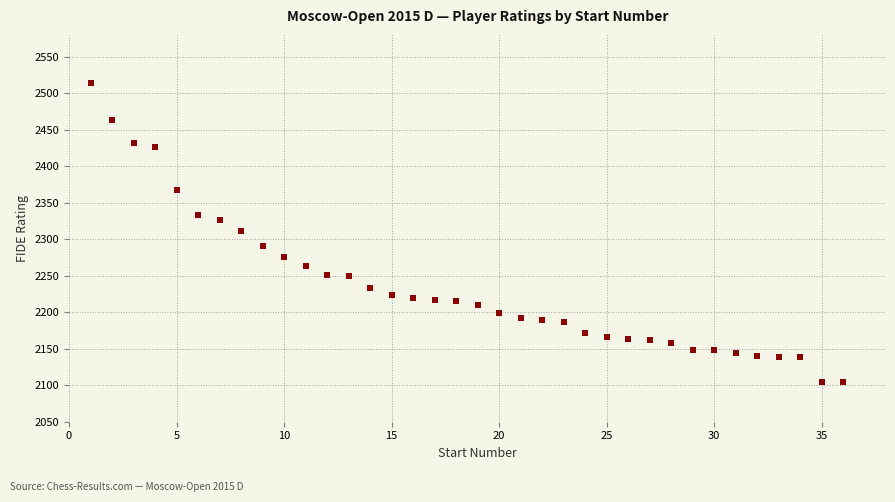

What is the range of X values (max minus min)?

35